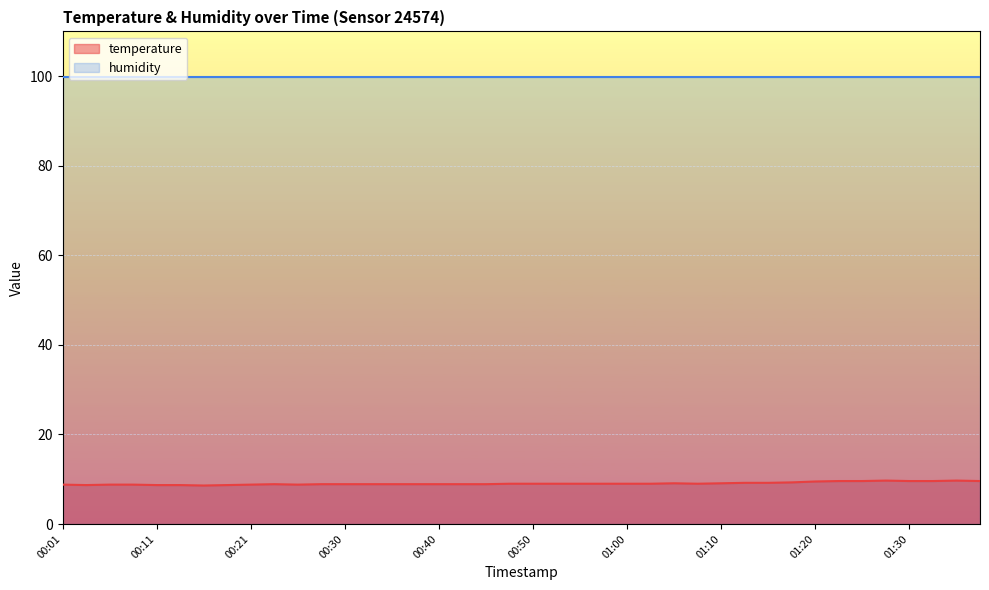

At which label is the value closest to 9?

00:48